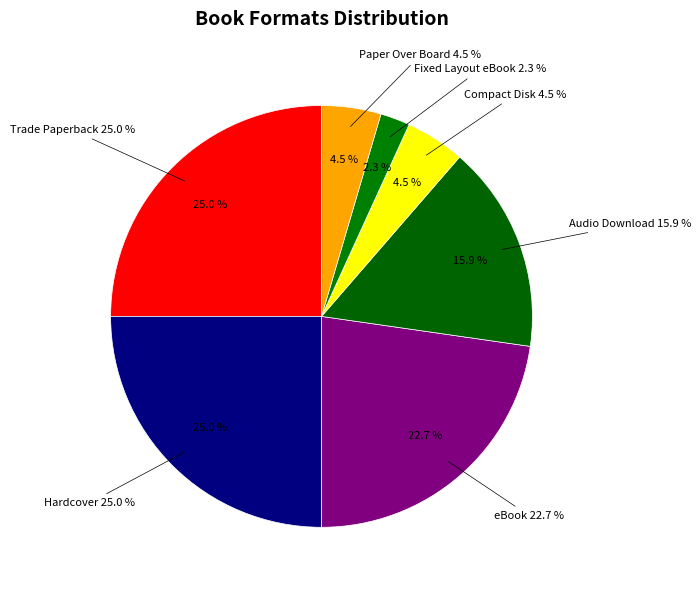

Which slice is the smallest?

Fixed Layout eBook